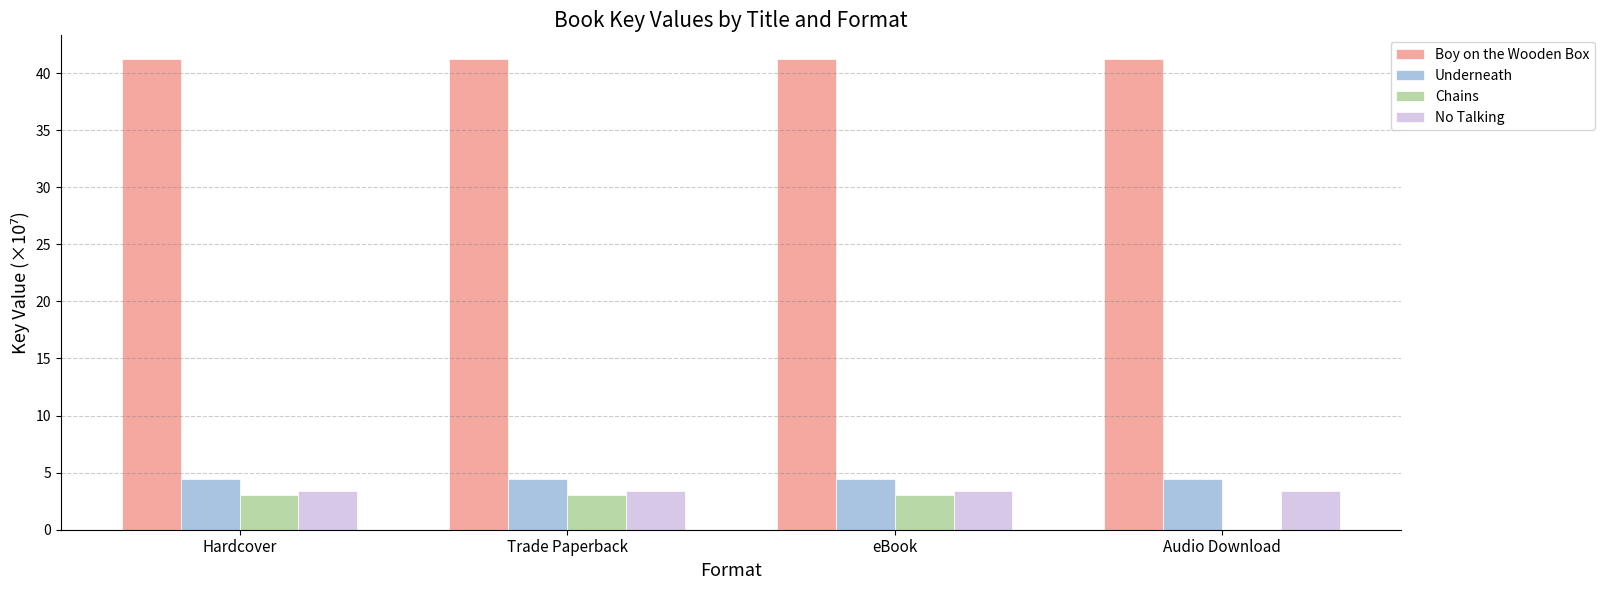

Which series has the largest total across all categories?

Boy on the Wooden Box